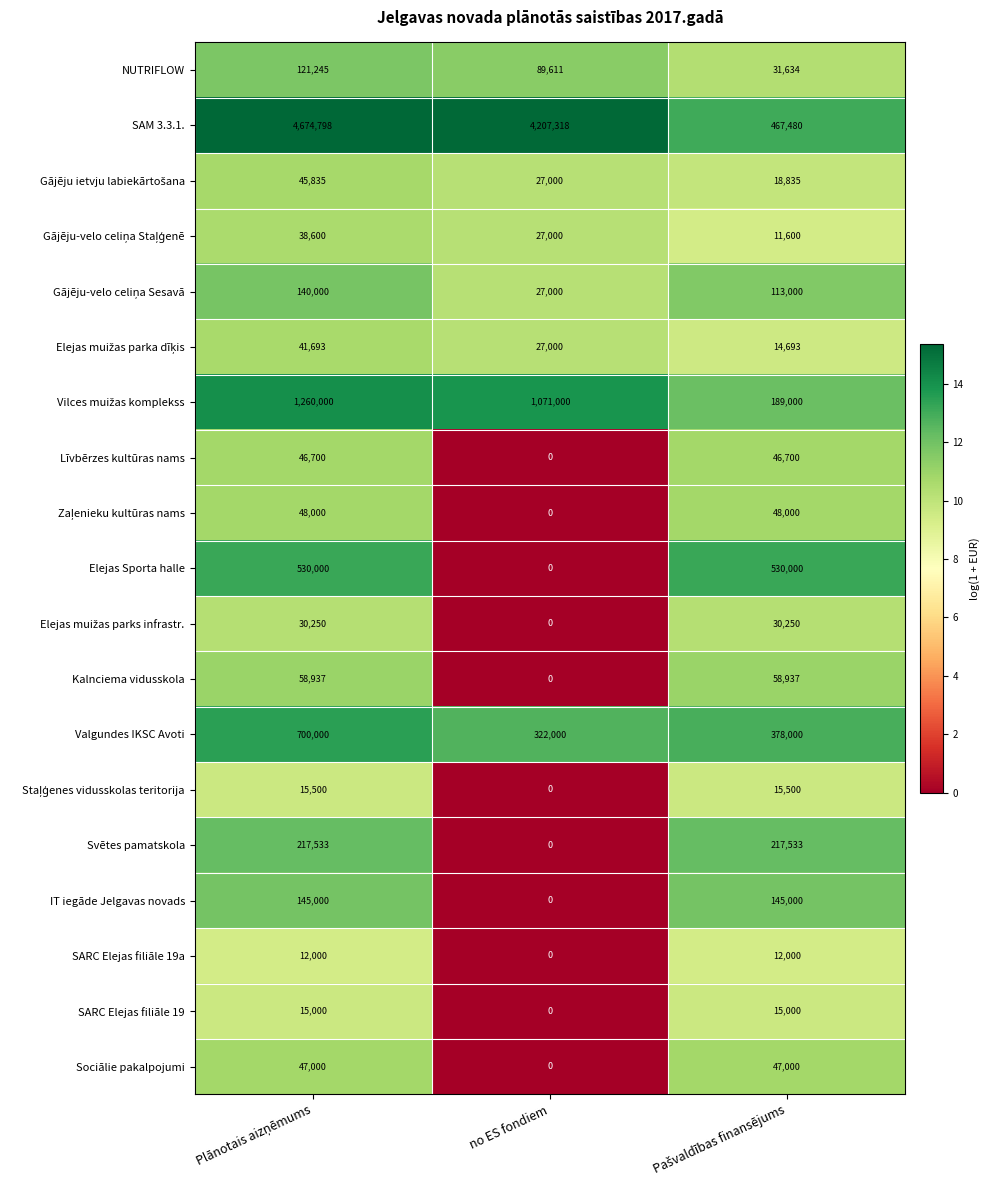

How many Elejas Sporta halle values are between 0 and 530000?

3